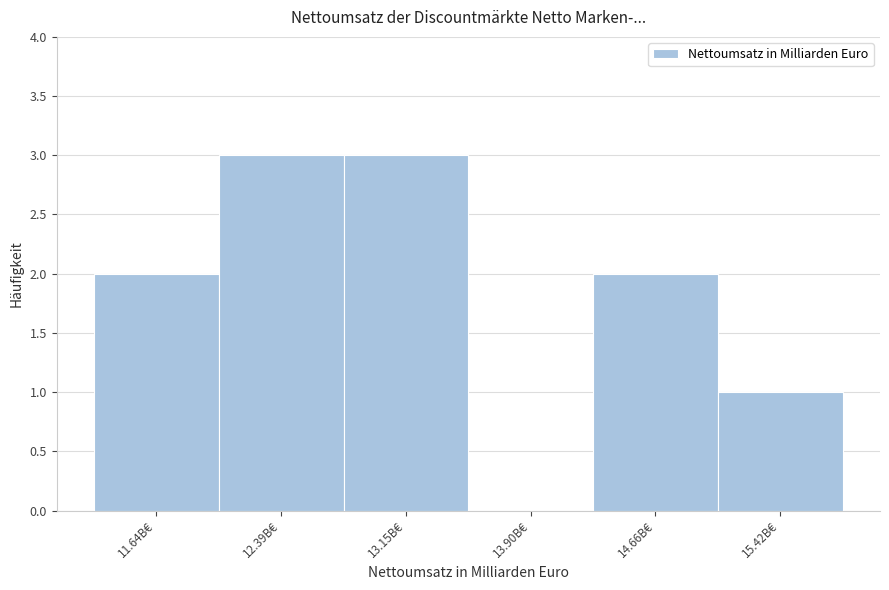

Reading left to right, list every bar in this chart as the range it spans on the x-axis followed by its height. Neither the bar edges nor the heights are printed on the chart, so give them approximately, as read against the axes.

11.3 to 12.0: 2
12.0 to 12.8: 3
12.8 to 13.5: 3
13.5 to 14.3: 0
14.3 to 15.0: 2
15.0 to 15.8: 1